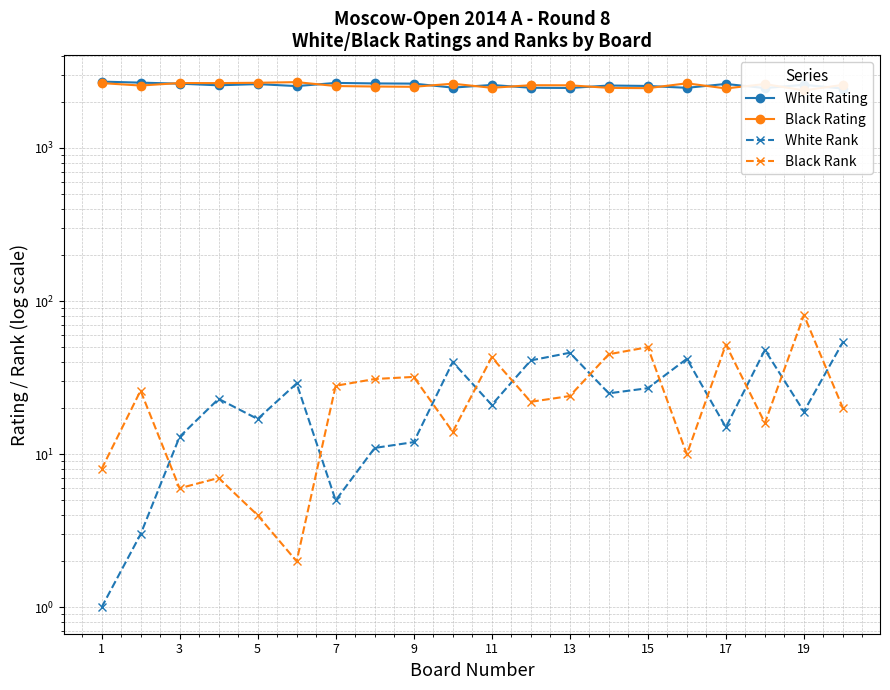

How many lines are shown in the chart?

4